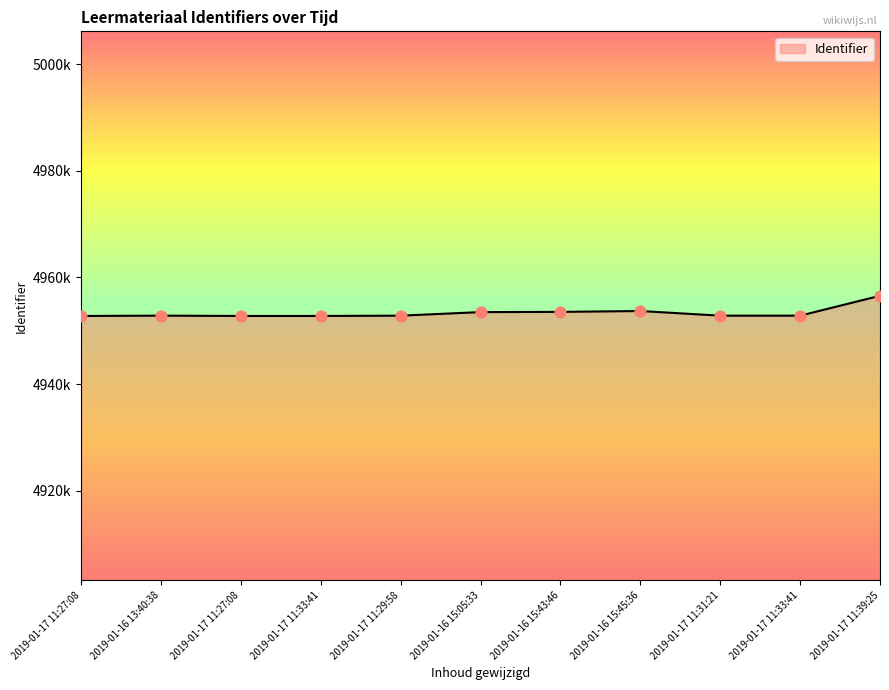

What is the change in value from 2019-01-17 11:29:58 to 2019-01-17 11:39:25?

+3728